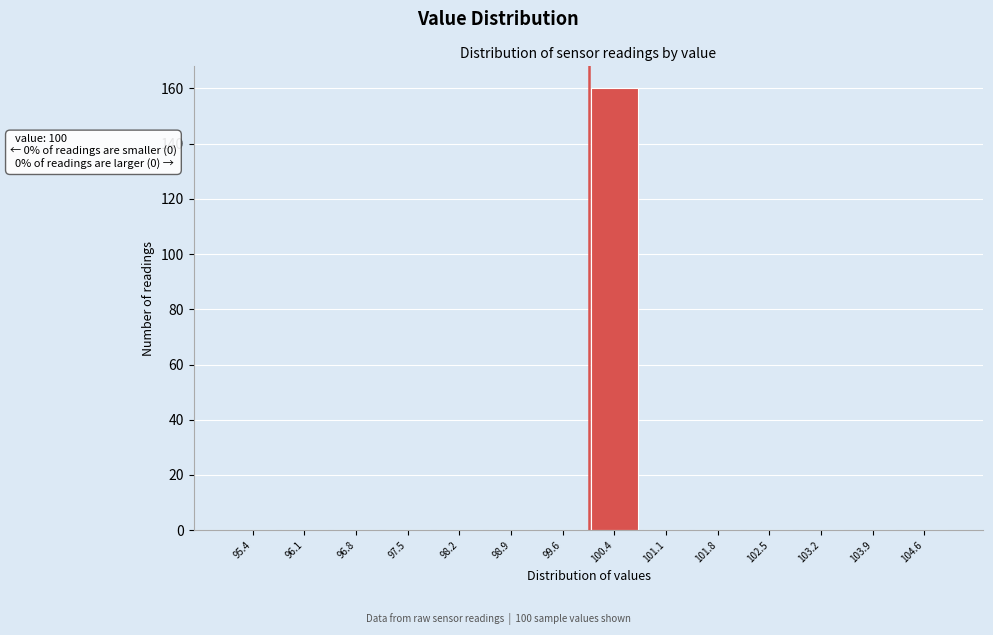

Which range on the x-axis has the tallest bar?

100.0 to 100.7